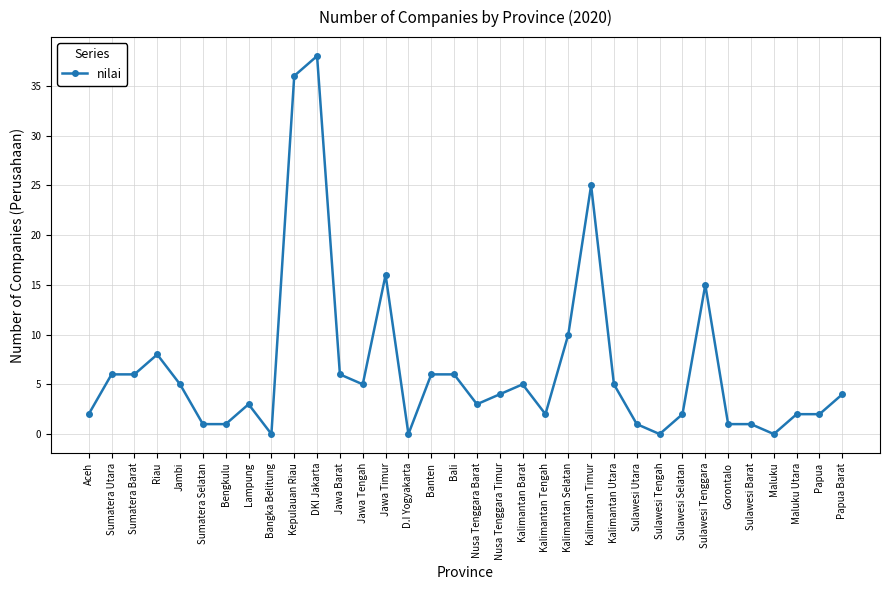

True or false: there are more than 1 points higher than both neighbors.

True